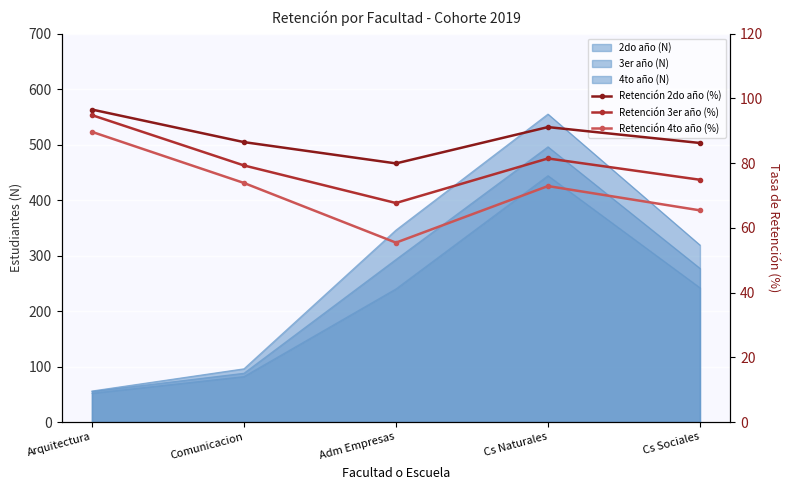

What is the minimum value shown in the chart?

55.4